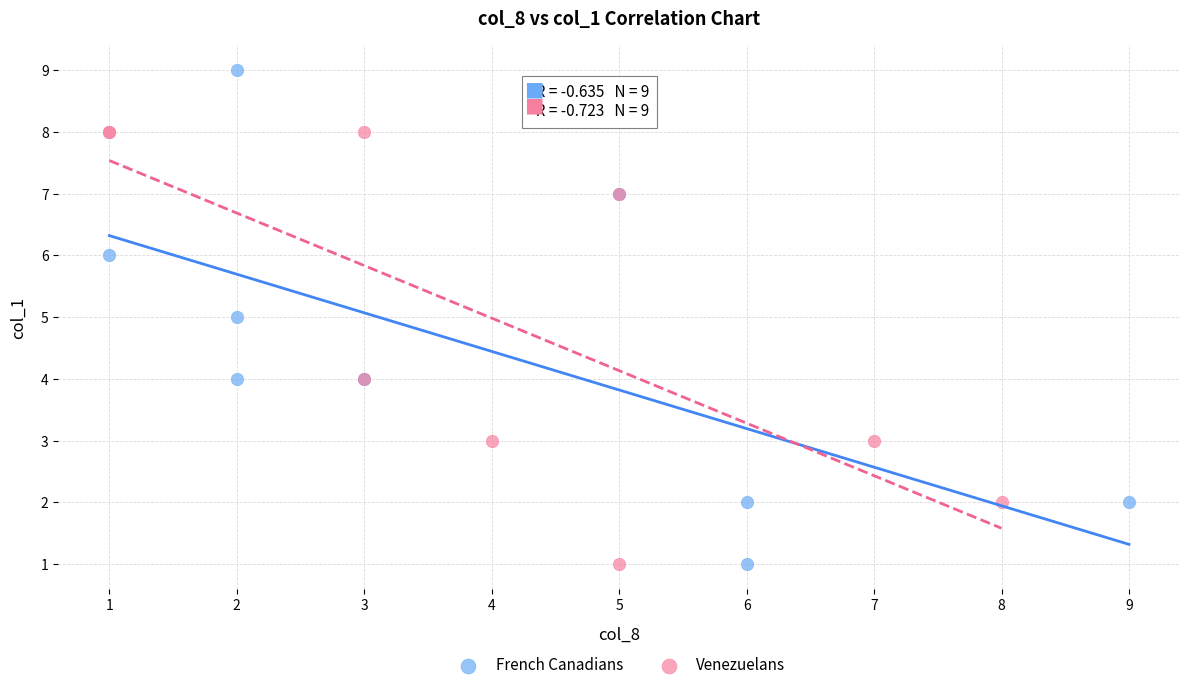

Which series reaches the maximum Y coordinate?

French Canadians